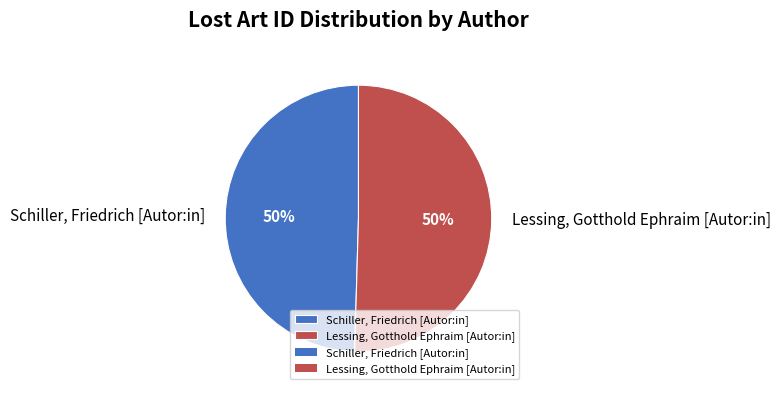

The Lessing, Gotthold Ephraim [Autor:in] slice represents 36% of the pie. True or false?

False